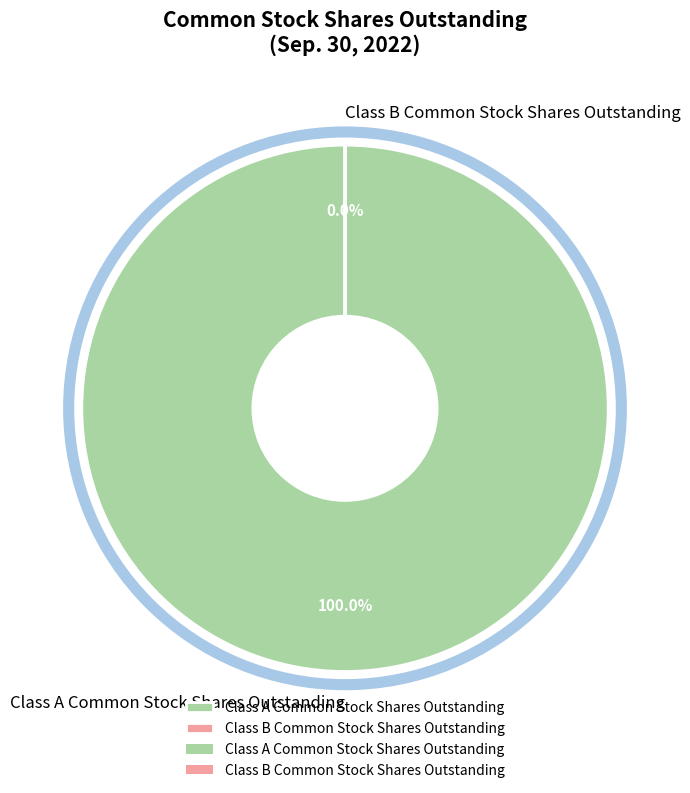

What percentage is the Class A Common Stock Shares Outstanding slice, to the nearest percent?

100%